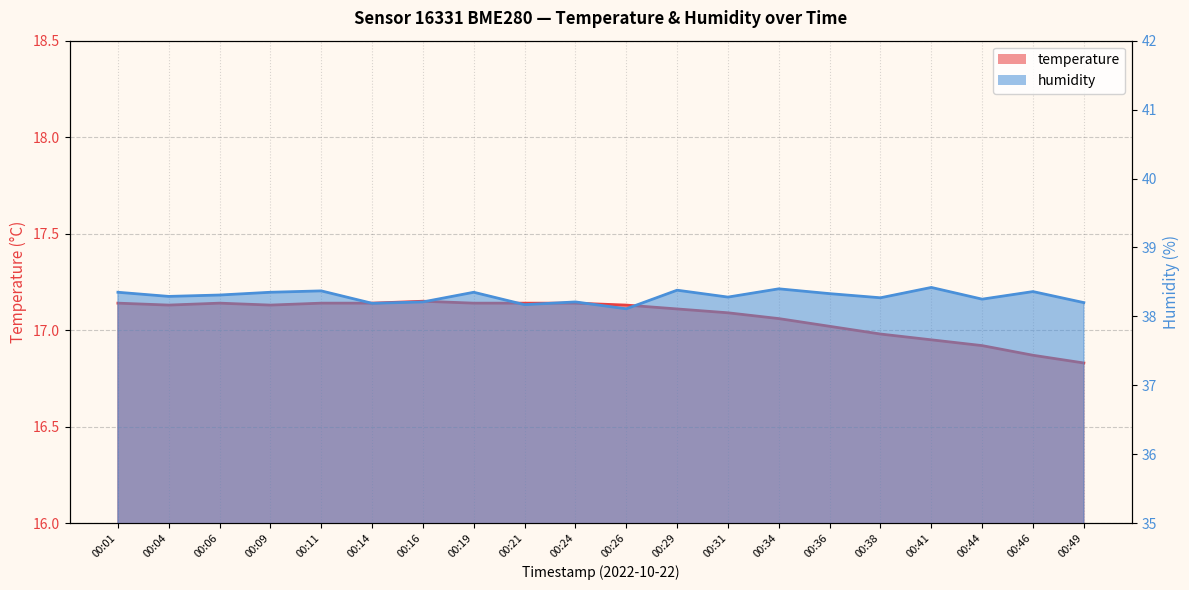

List the series in order of their overall mean, highest first.

humidity, temperature